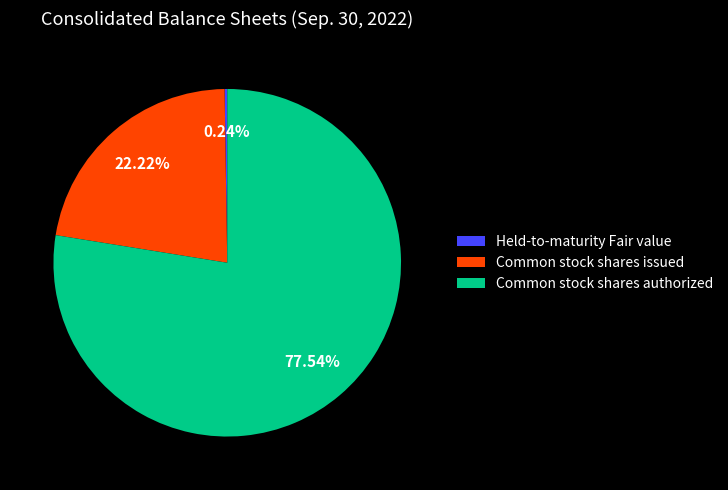

What is the largest slice in the pie chart?

Common stock shares authorized